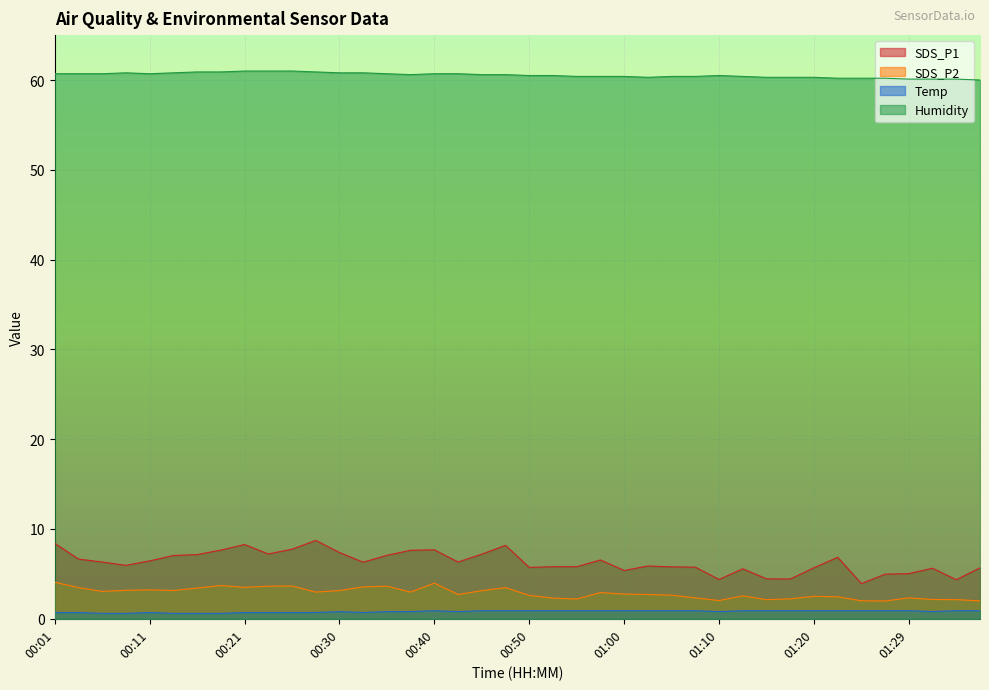

Where is Humidity nearest to the value 60?

01:37